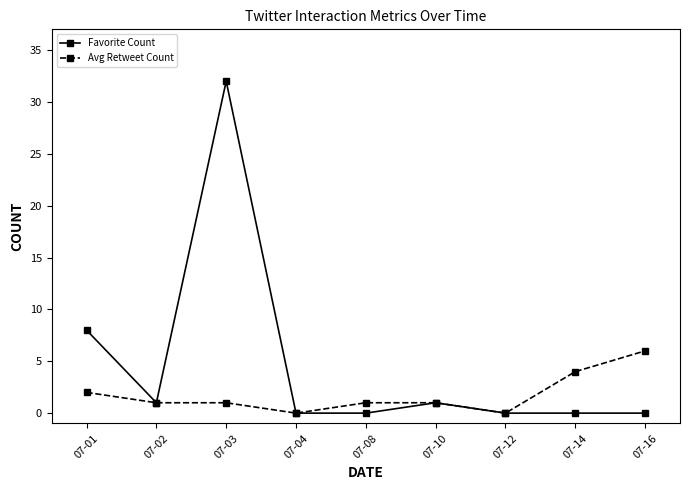

What is the greatest value displayed?

32